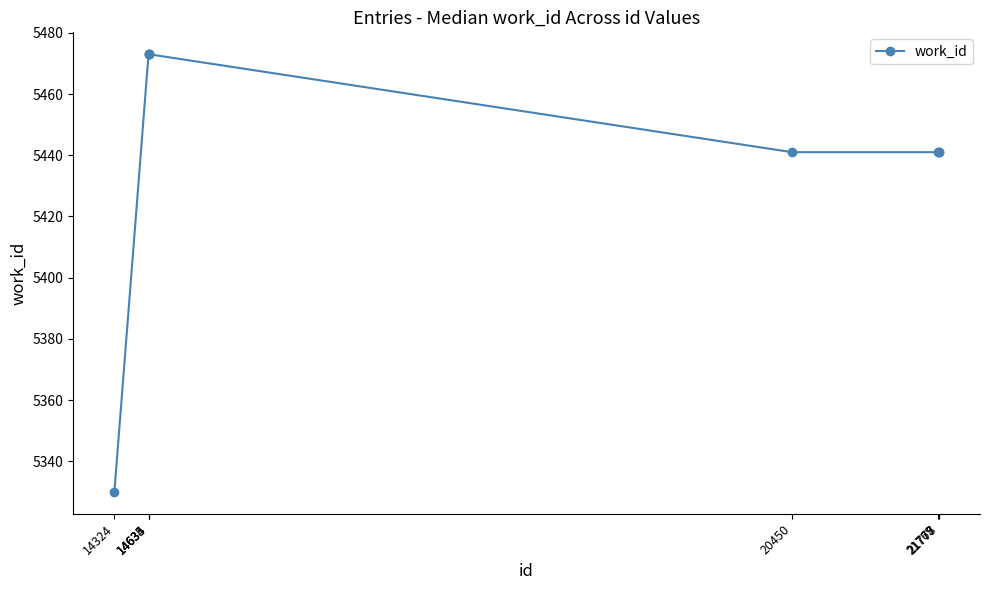

Approximately how many times larger is the value at 14633 compared to 21778?

1.0